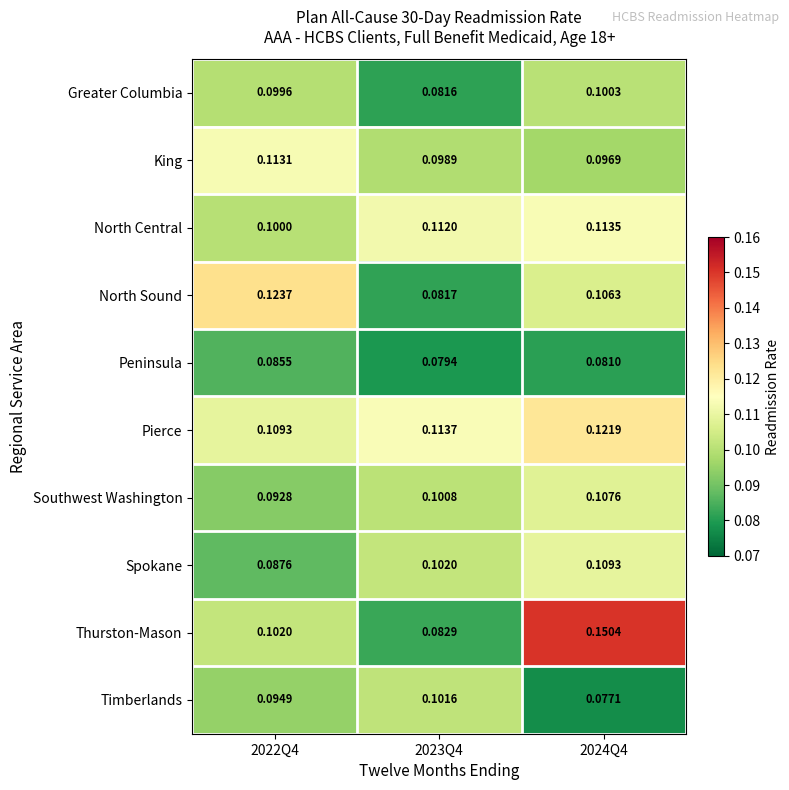

List the series in order of their peak value, highest first.

Thurston-Mason, North Sound, Pierce, North Central, King, Spokane, Southwest Washington, Timberlands, Greater Columbia, Peninsula